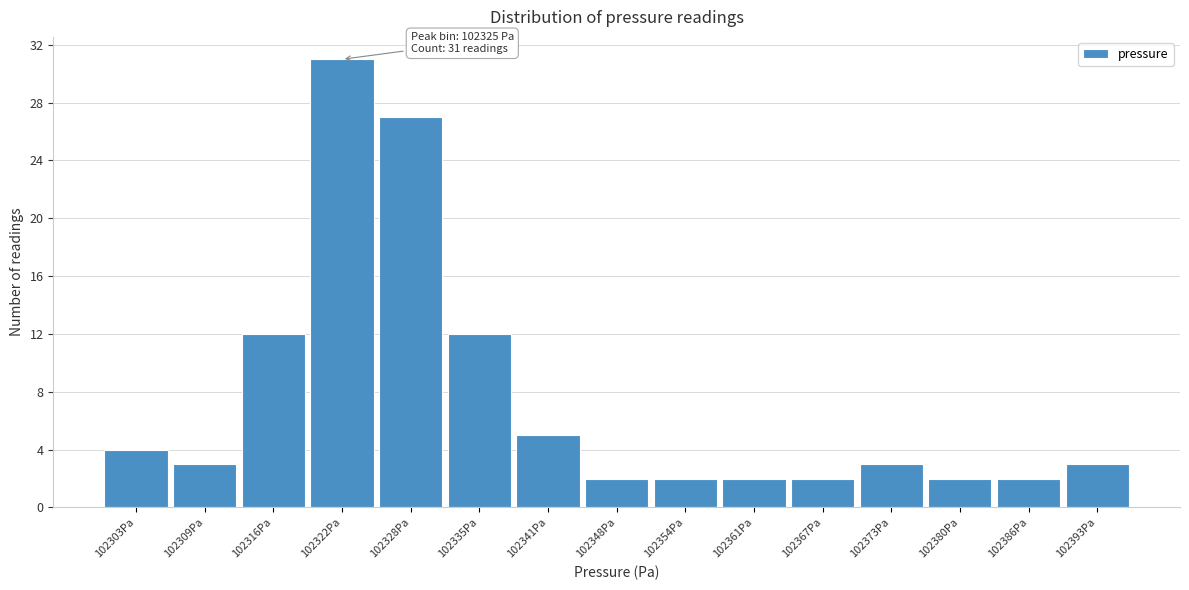

Reading left to right, transcribe all the data shown in this chart.

4	3	12	31	27	12	5	2	2	2	2	3	2	2	3